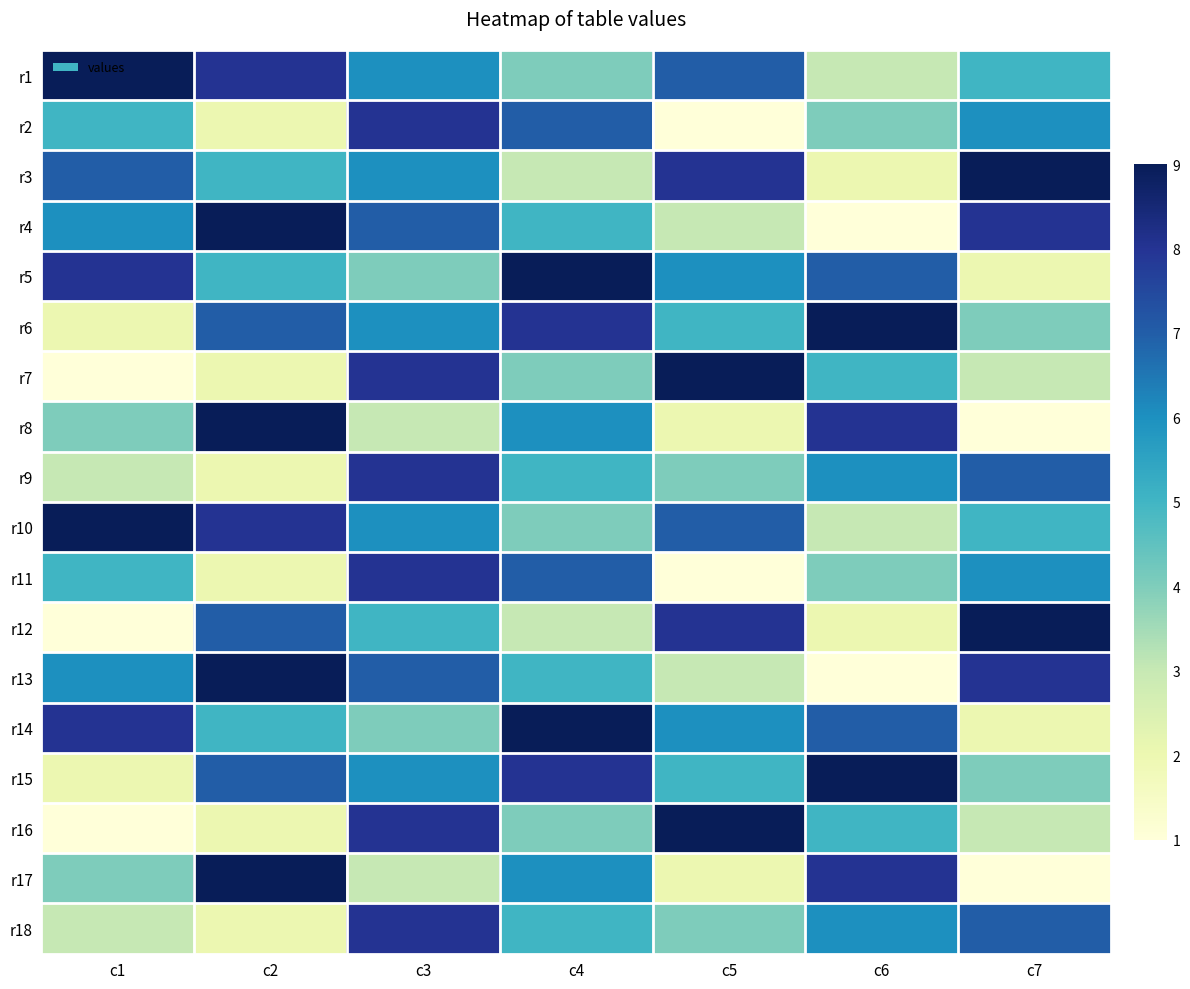

Rank the series by their maximum value, from highest to lowest.

r1, r3, r4, r5, r6, r7, r8, r10, r12, r13, r14, r15, r16, r17, r2, r9, r11, r18